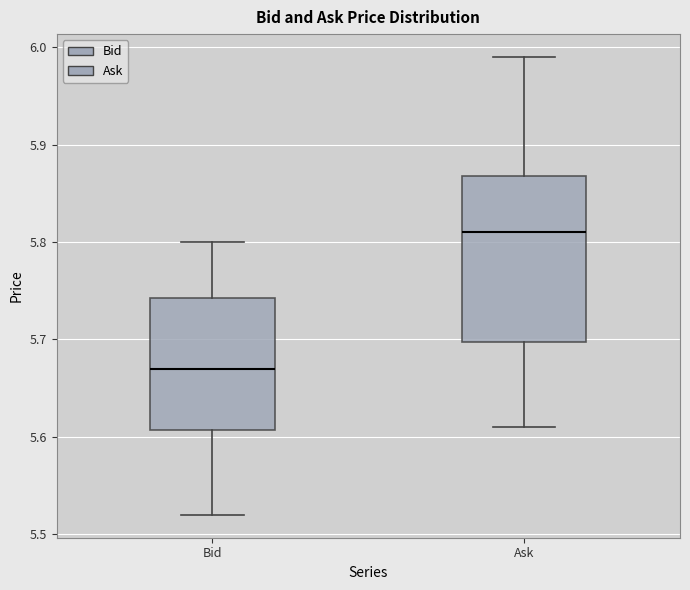

Which box is the tallest, from its lower edge to its upper edge?

Ask